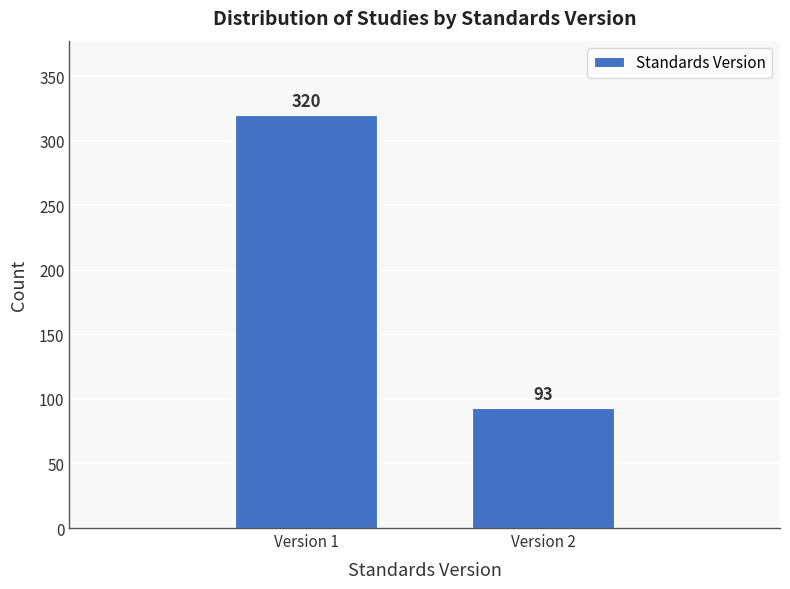

Reading right to left, list all the values displayed in this chart.

93	320